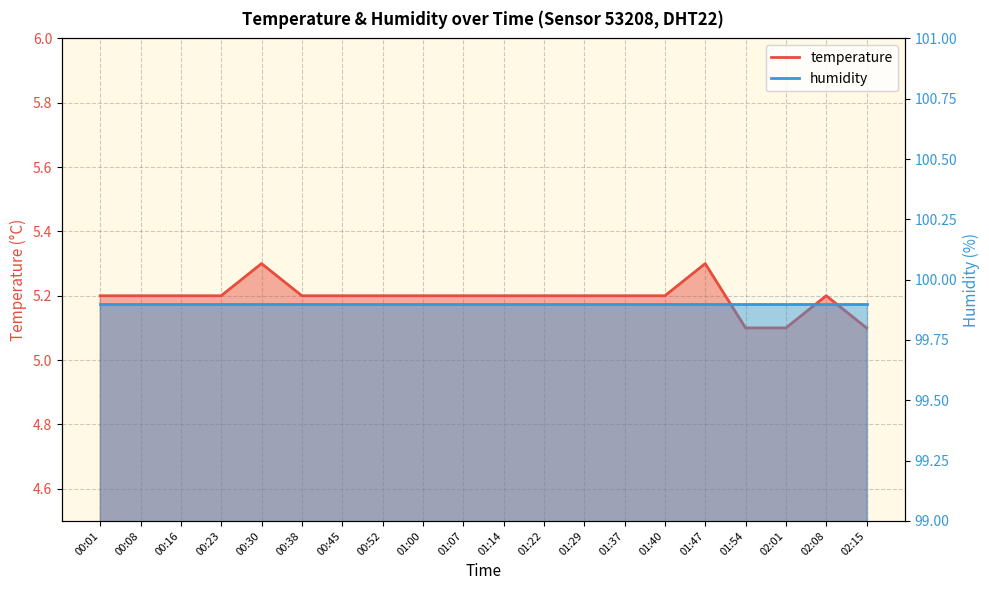

The chart shows a value of 7.7 at 00:45. True or false?

False